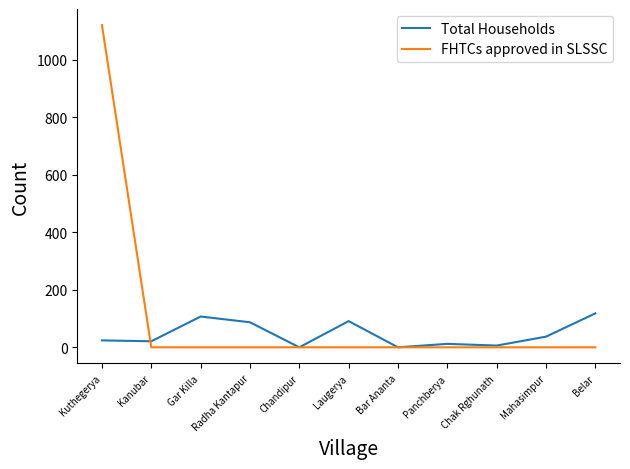

Which series has the largest total across all categories?

FHTCs approved in SLSSC